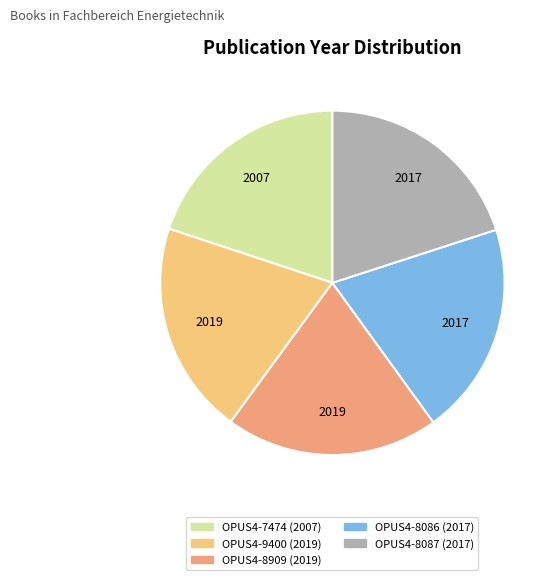

Combined, do OPUS4-7474 and OPUS4-9400 account for over 50%?

No